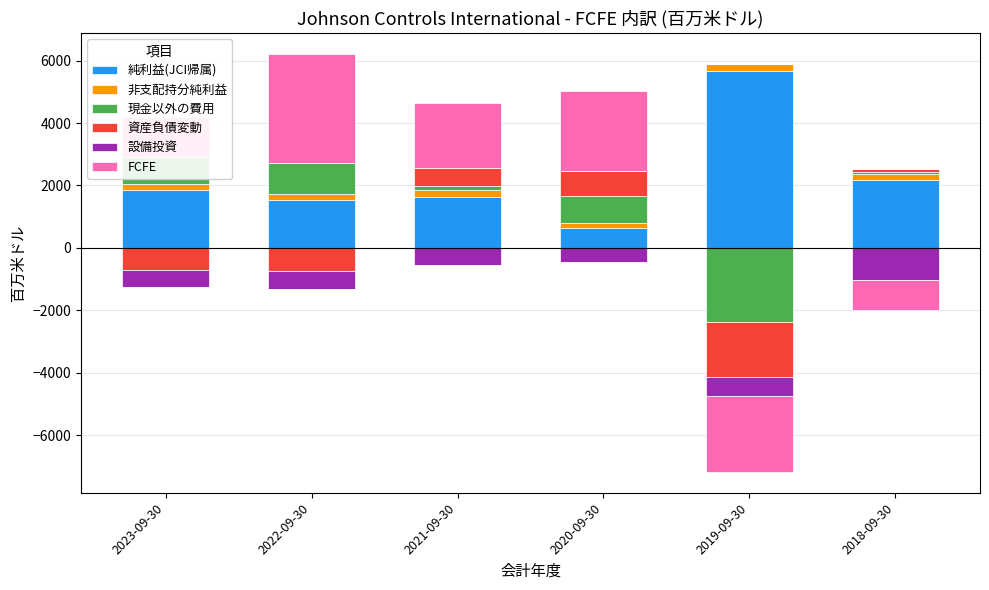

What is the label of the 2nd bar from the right?

2019-09-30